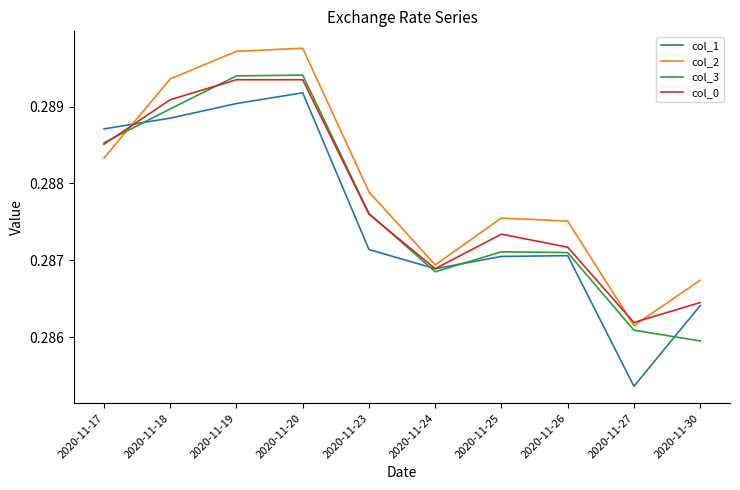

Is it true that col_3 equals 0.2 at 2020-11-23?

False